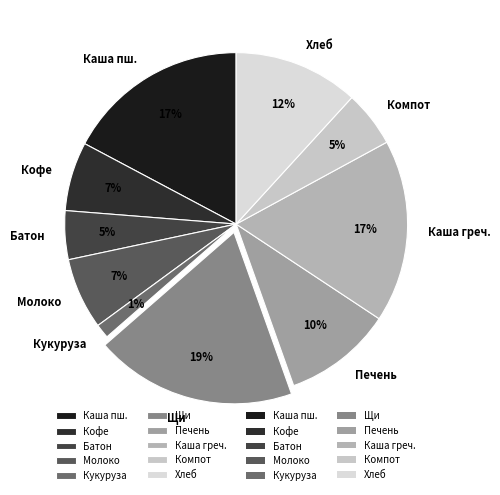

Does any single category account for the majority?

No